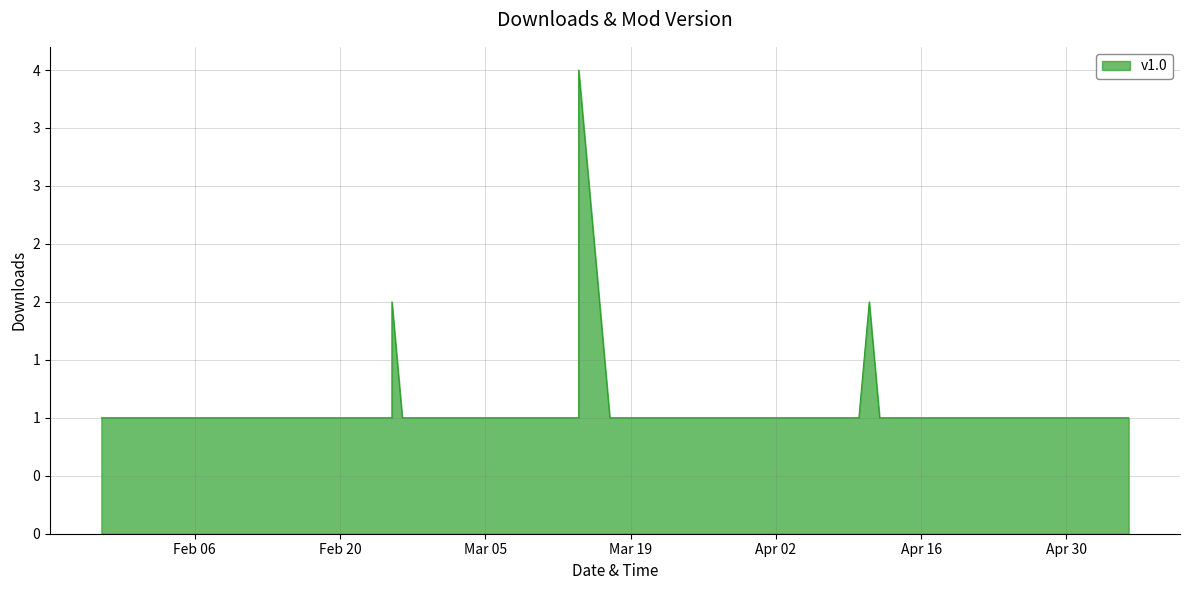

List the labels in order of value, smallest first.

2024-01-28, 2024-01-31, 2024-01-31, 2024-01-31, 2024-02-08, 2024-02-11, 2024-02-15, 2024-02-19, 2024-02-21, 2024-02-24, 2024-02-24, 2024-02-25, 2024-02-26, 2024-02-26, 2024-03-07, 2024-03-14, 2024-03-14, 2024-03-17, 2024-03-20, 2024-03-22, 2024-03-22, 2024-03-27, 2024-03-28, 2024-03-29, 2024-03-29, 2024-03-30, 2024-04-03, 2024-04-08, 2024-04-10, 2024-04-12, 2024-04-14, 2024-04-18, 2024-04-22, 2024-04-26, 2024-04-28, 2024-05-01, 2024-05-06, 2024-02-25, 2024-04-11, 2024-03-14